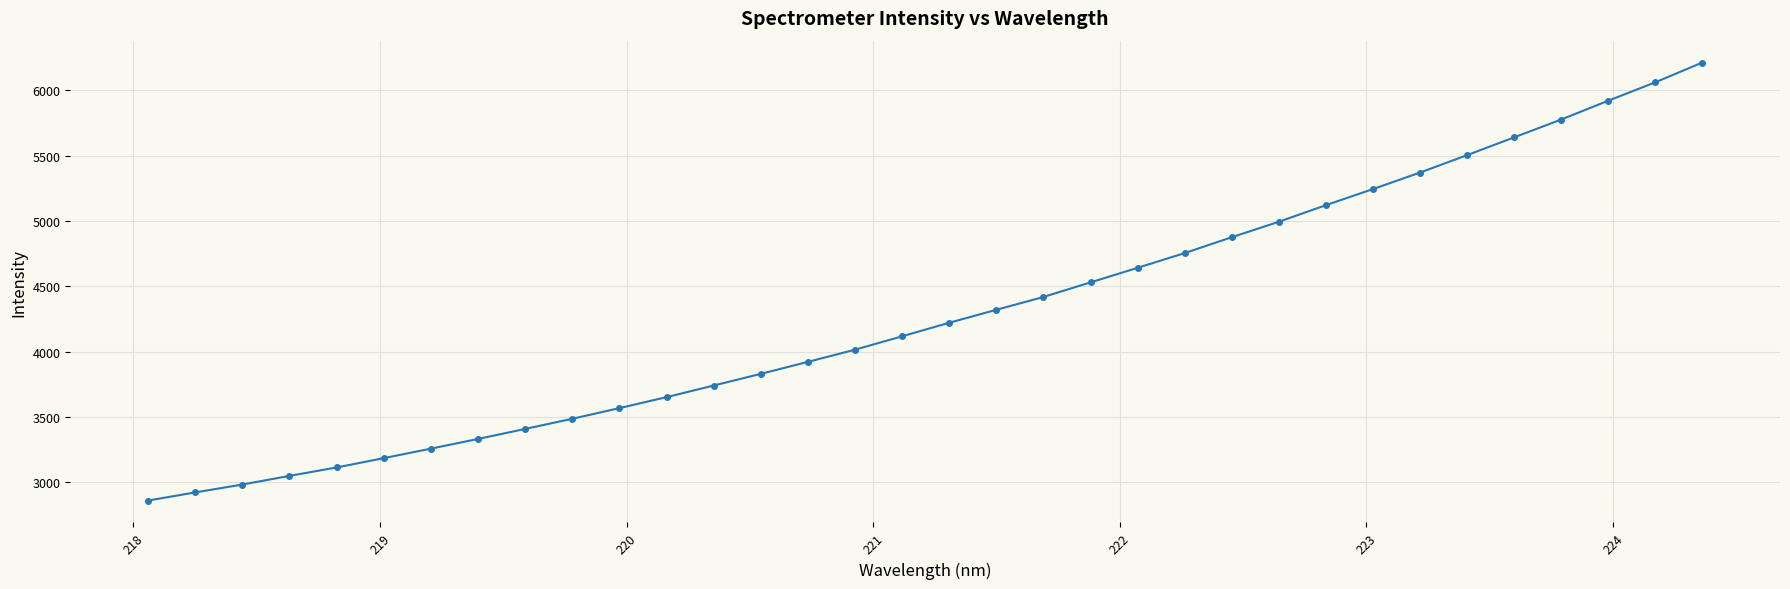

What is the difference between the maximum and minimum values?

3352.0